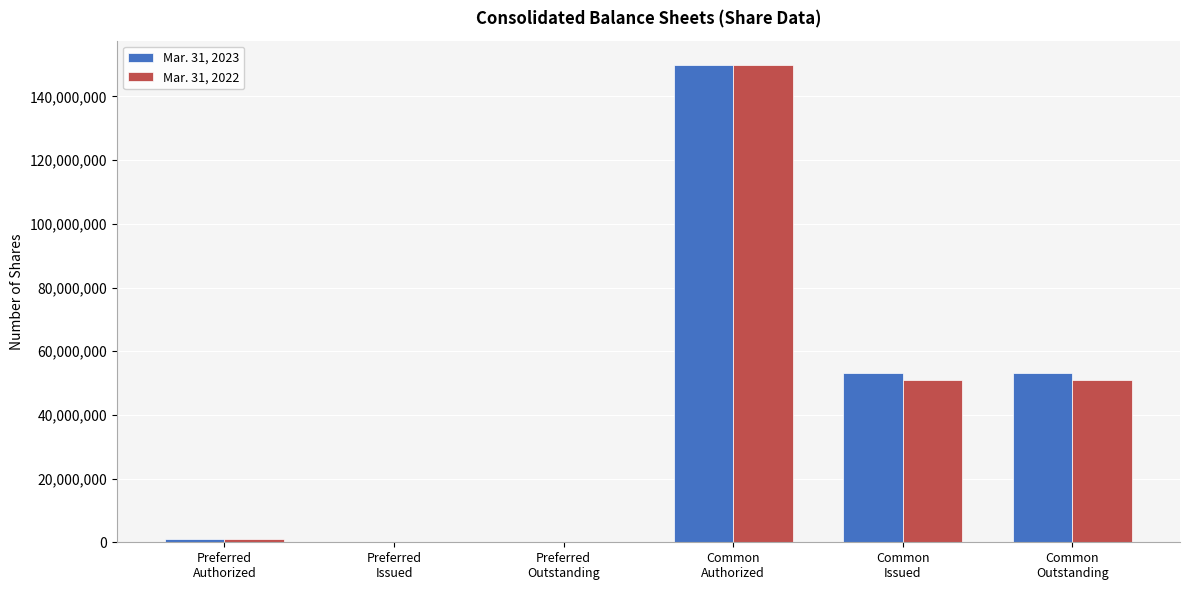

What is the greatest value displayed?

150000000